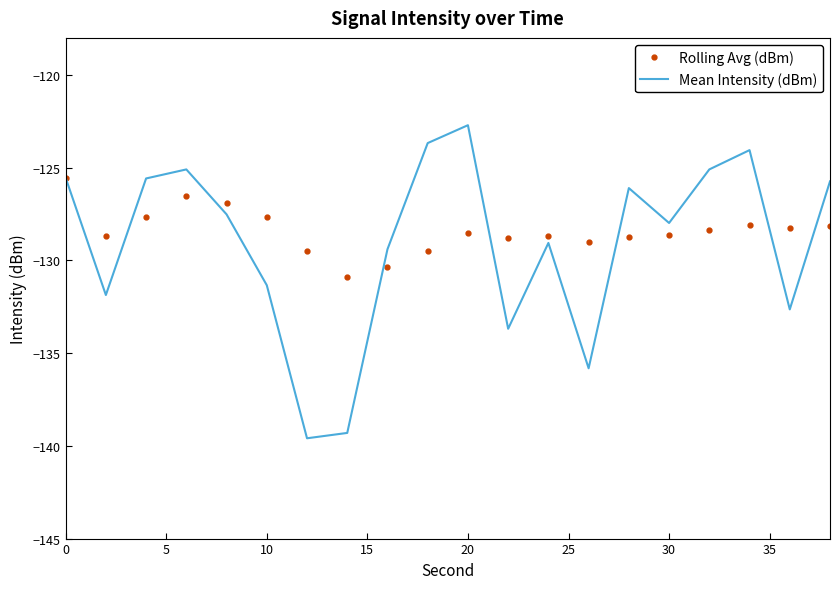

What is the greatest value displayed?

-122.7